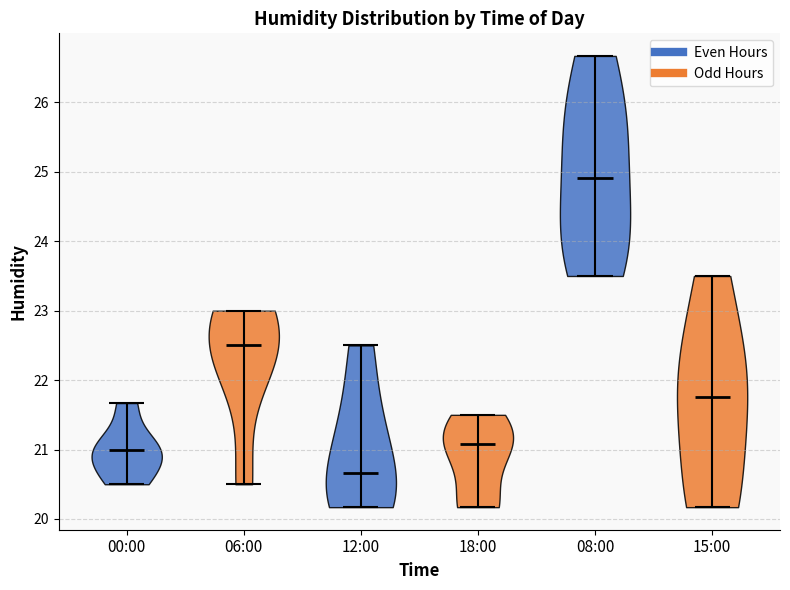

Reading left to right, read every violin against the y-axis: where its median line is, and the lowest and highest points it reaches. The values are not printed on the chart, so give them approximately, as read against the axis.

00:00: median line 21.0, lowest point 20.5, highest point 21.7
06:00: median line 22.5, lowest point 20.5, highest point 23.0
12:00: median line 20.7, lowest point 20.2, highest point 22.5
18:00: median line 21.1, lowest point 20.2, highest point 21.5
08:00: median line 24.9, lowest point 23.5, highest point 26.7
15:00: median line 21.8, lowest point 20.2, highest point 23.5